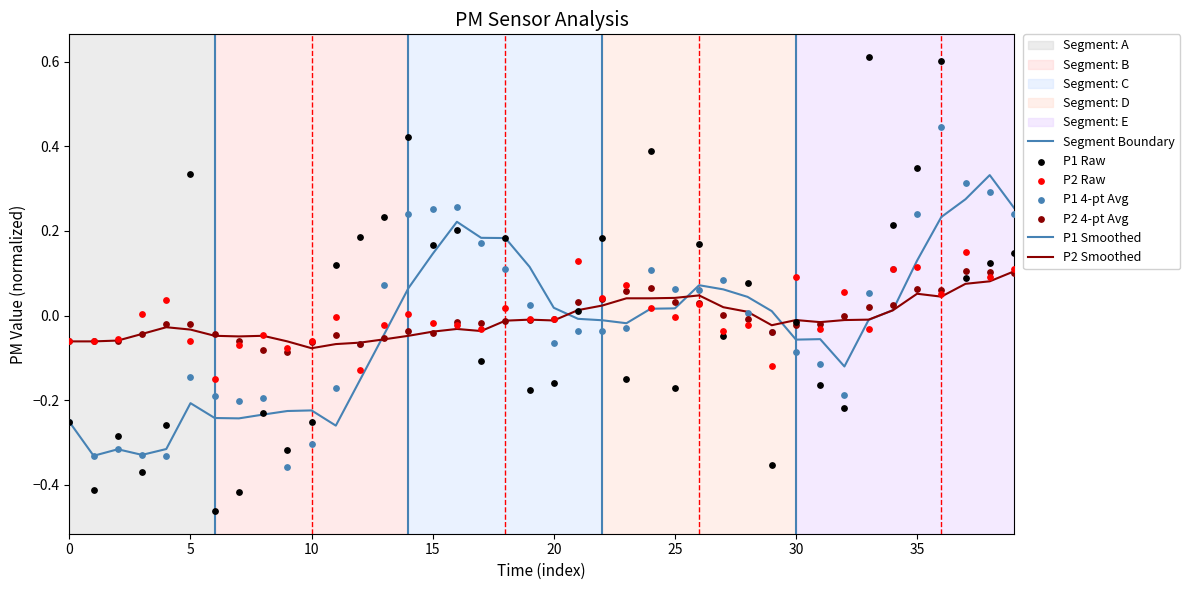

What is the total value across all series at 25?

0.3